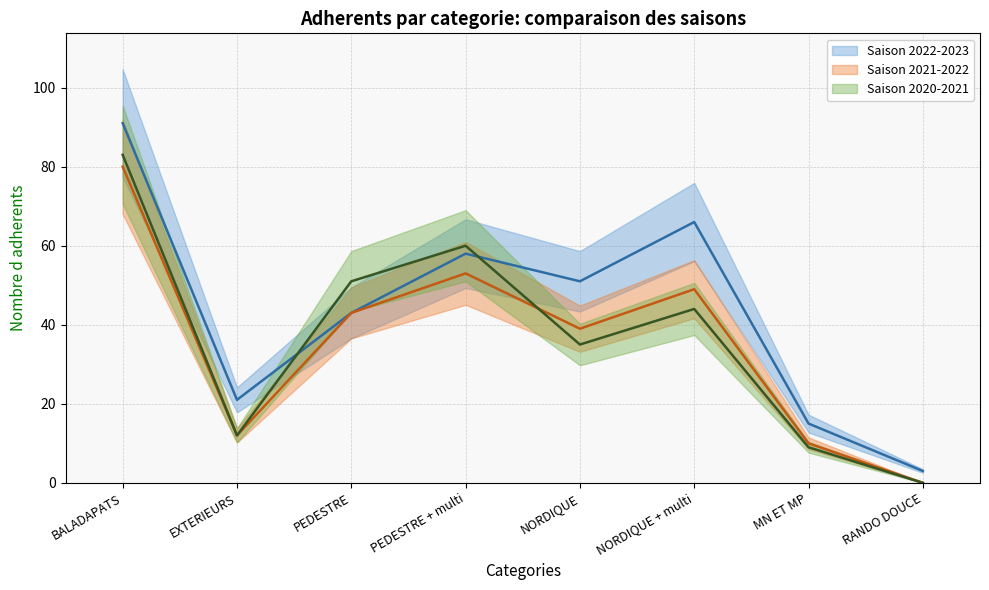

What is the average value of the Saison 2022-2023 (line) series?

44